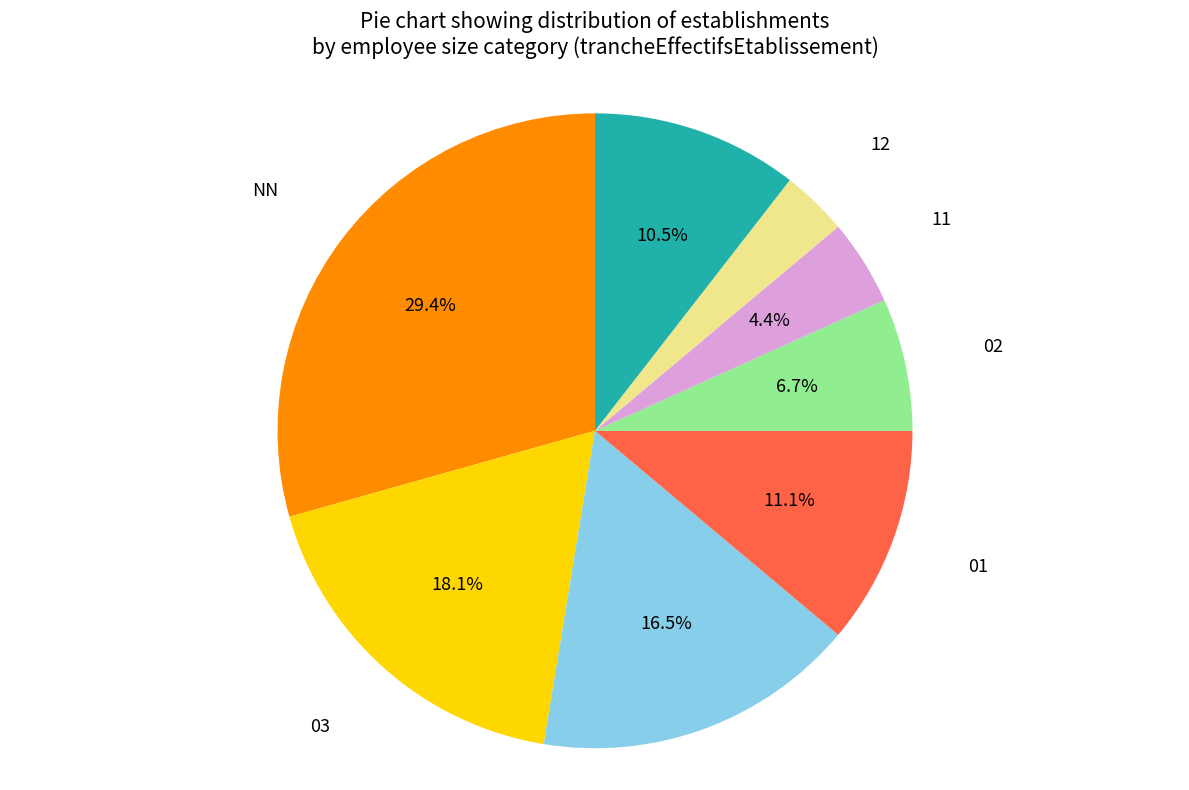

Is there any slice that represents more than half of the pie?

No